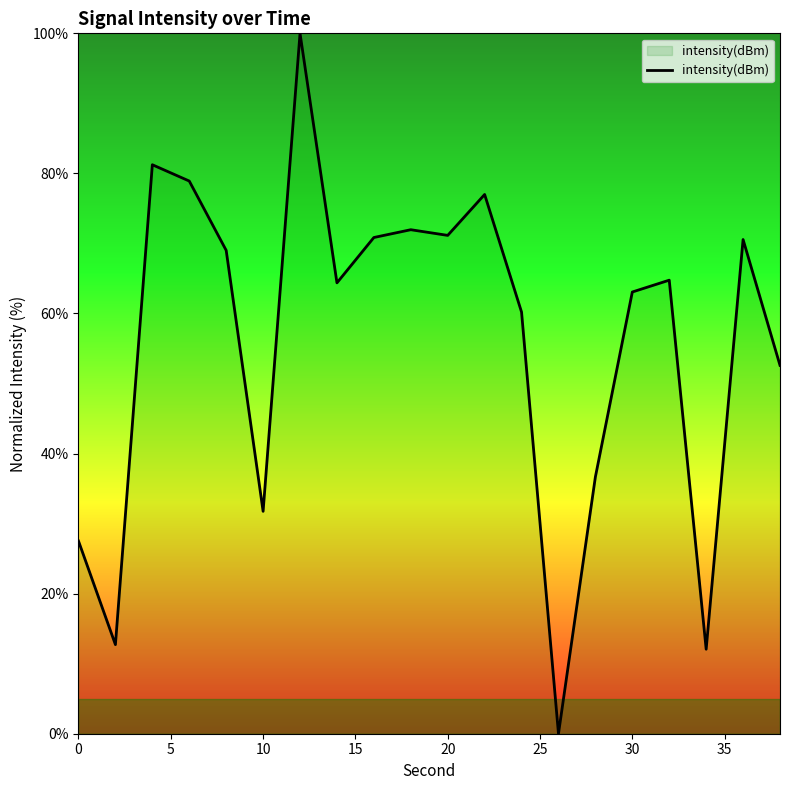

Does the chart have visible grid lines?

No